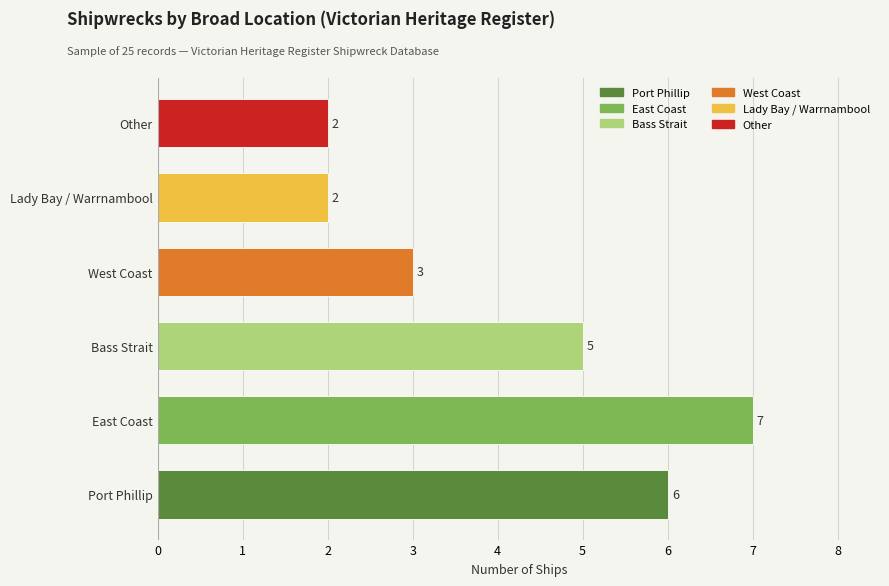

What is the average value?

4